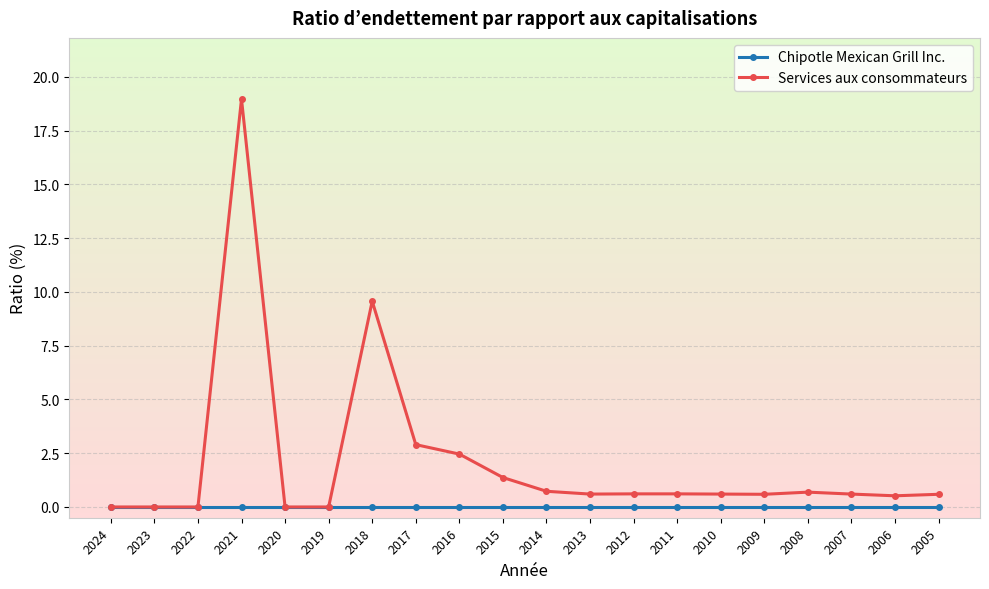

Is the value of Chipotle Mexican Grill Inc. at 2019 greater than the value of Services aux consommateurs at 2013?

No